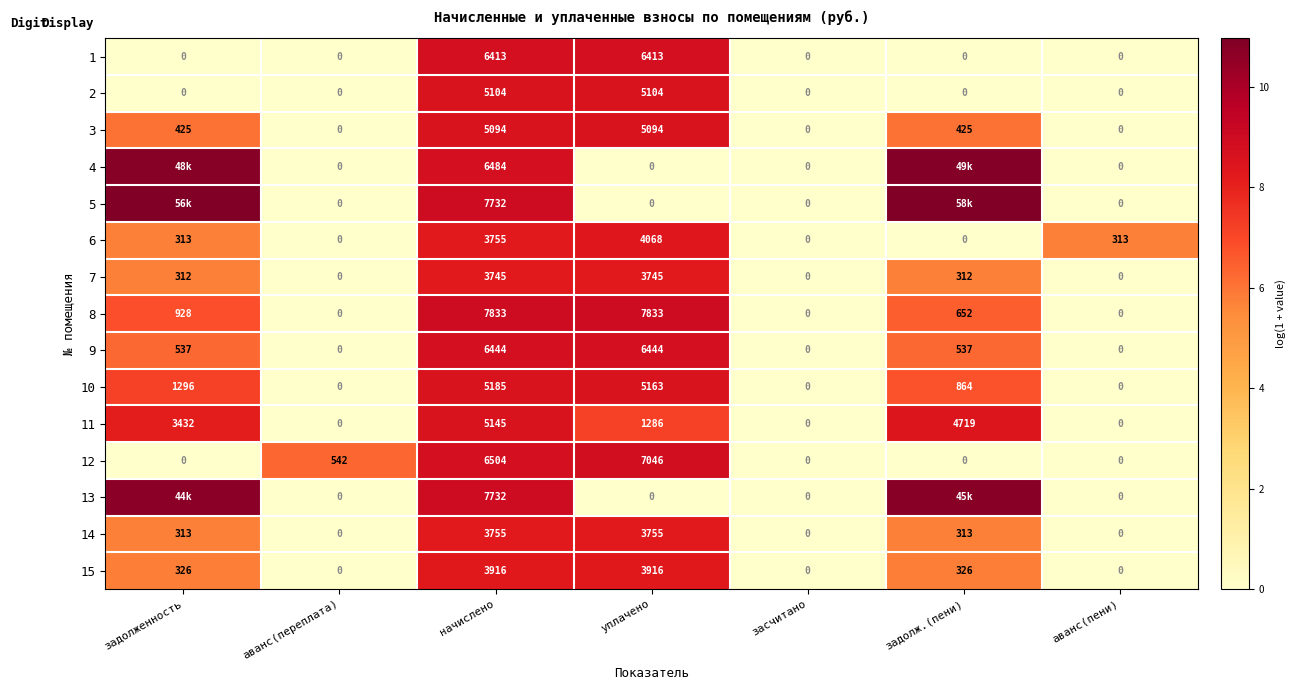

Is the value of 6 at начислено greater than the value of 1 at задолж.(пени)?

Yes